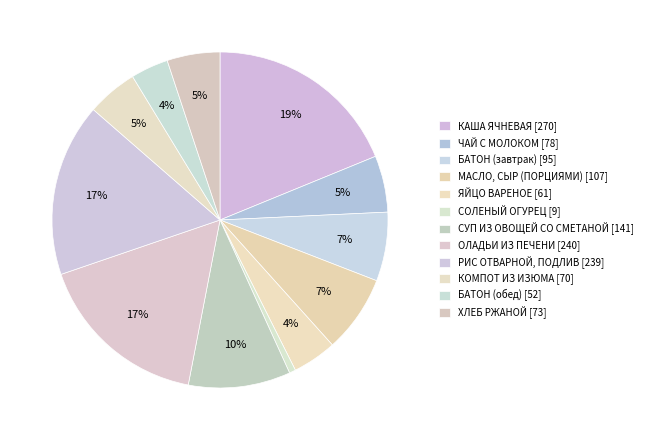

What is the largest slice in the pie chart?

КАША ЯЧНЕВАЯ